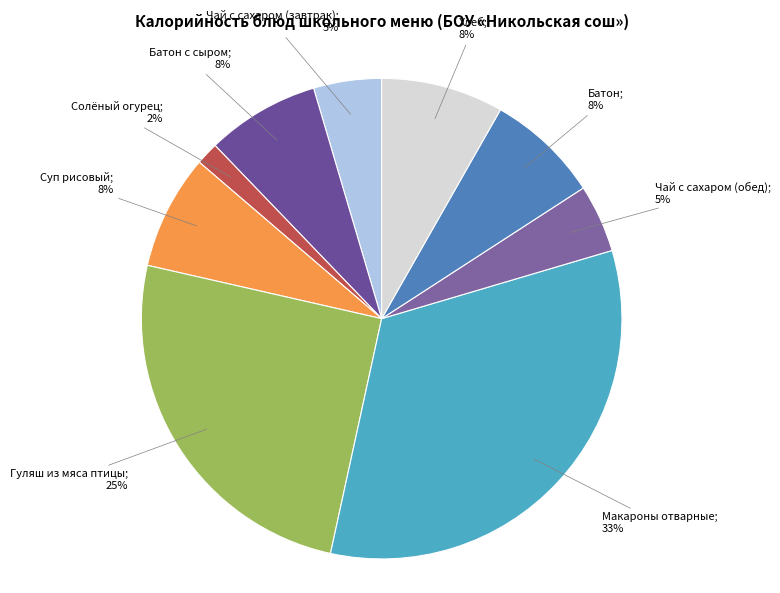

Which category has the biggest portion of the pie?

Макароны отварные